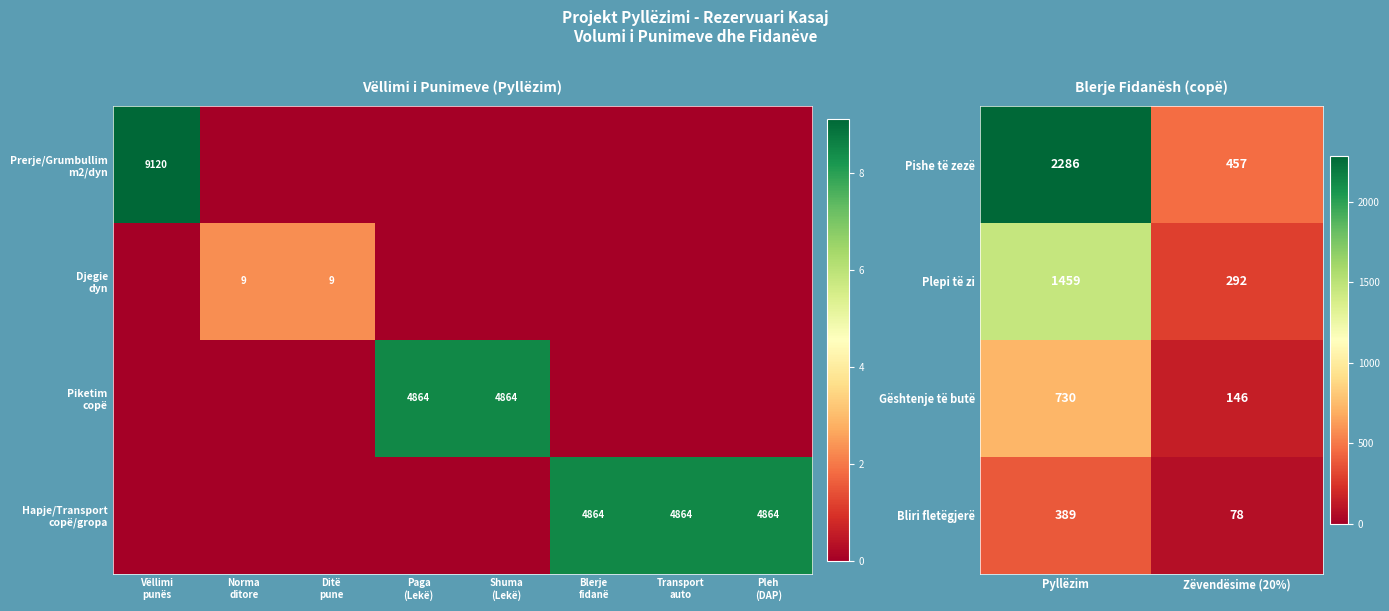

Rank the categories by Gështenje të butë value from lowest to highest.

Zëvendësime (20%), Pyllëzim